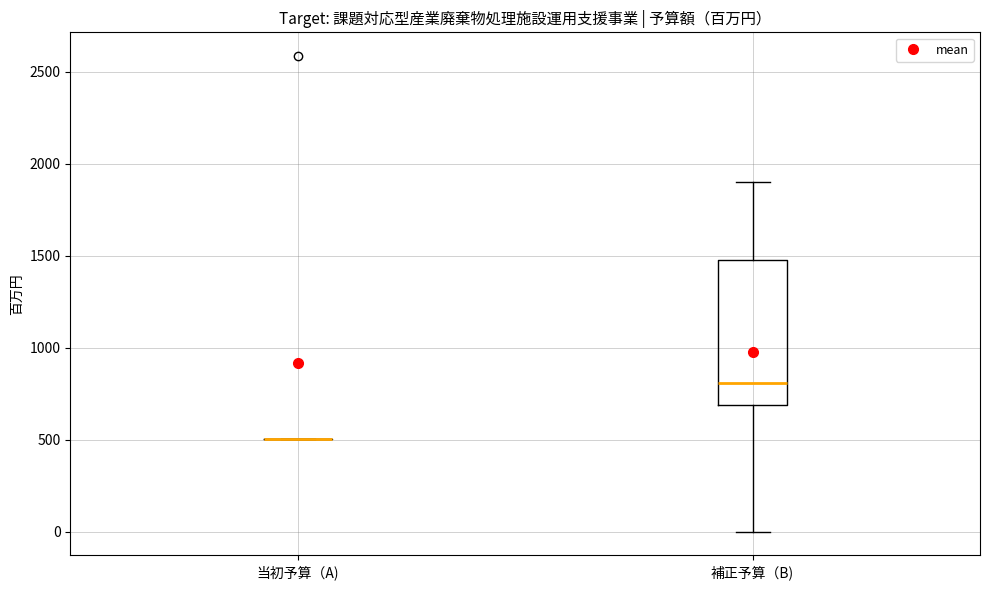

Reading left to right, read every box against the y-axis: the position of its median line, the range the box covers, and the ends of its whiskers. The values are not printed on the chart, so give them approximately, as read against the axis.

当初予算（A): box collapsed to a line at 500, whiskers 500 to 500
補正予算（B): median 800, box 700 to 1500, whiskers 0 to 1900